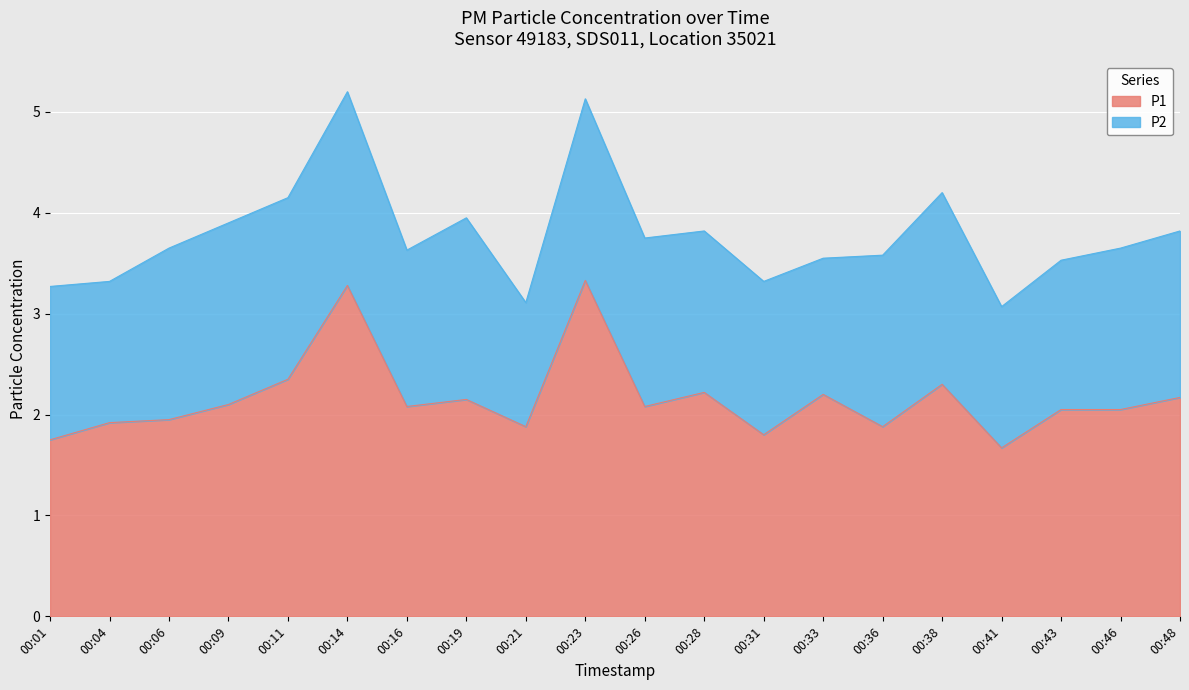

What is the average value?

2.2